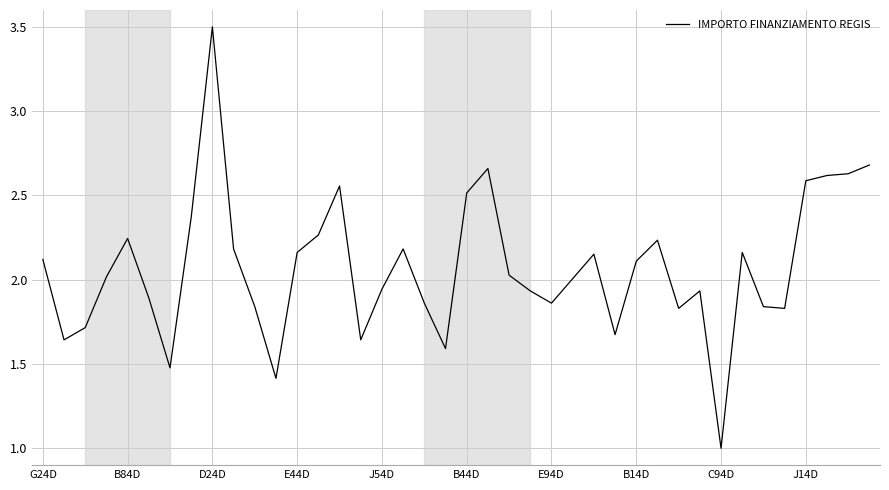

What is the difference between the maximum and minimum values?

2.5